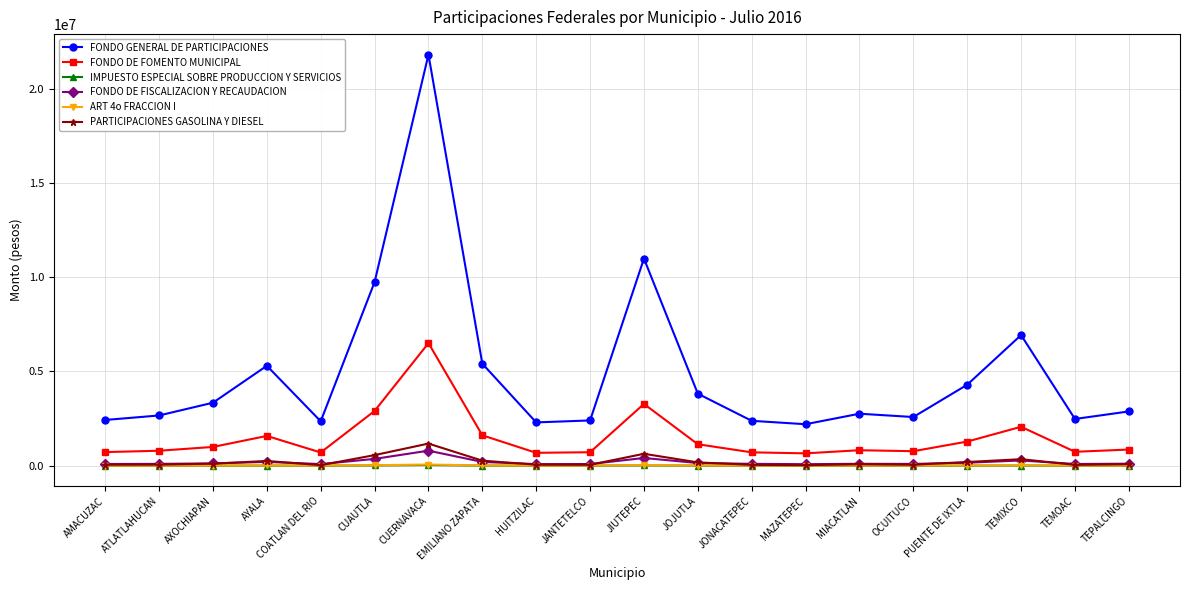

True or false: FONDO DE FISCALIZACION Y RECAUDACION has more than 0 points higher than both neighbors.

True